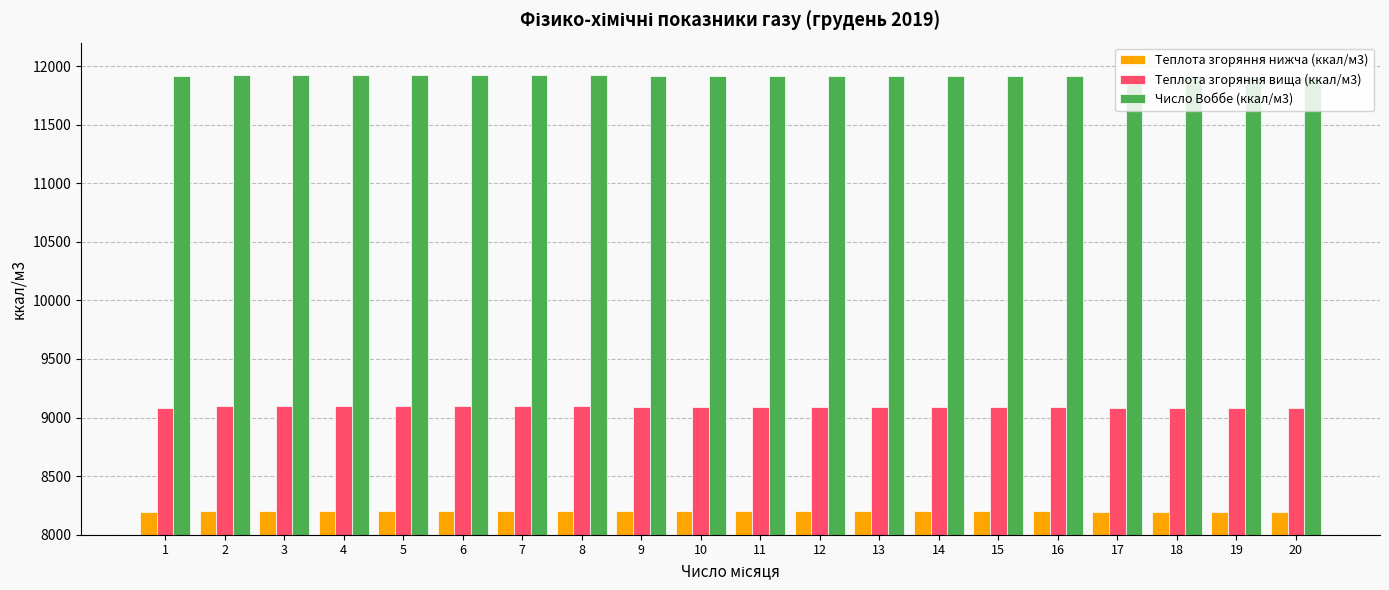

Rank the series by their maximum value, from highest to lowest.

Число Воббе (ккал/м3), Теплота згоряння вища (ккал/м3), Теплота згоряння нижча (ккал/м3)